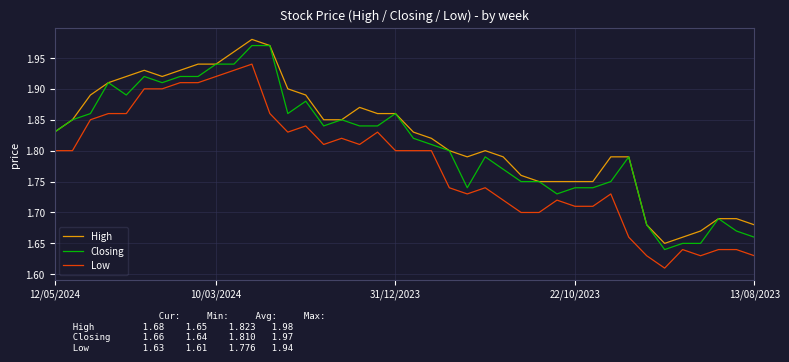

Rank the series by their average value, from highest to lowest.

High, Closing, Low